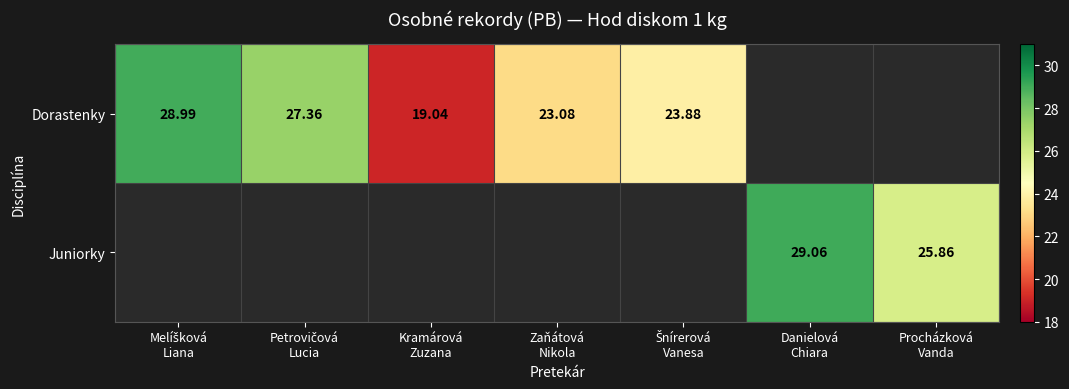

What is the maximum value for Dorastenky?

29.0